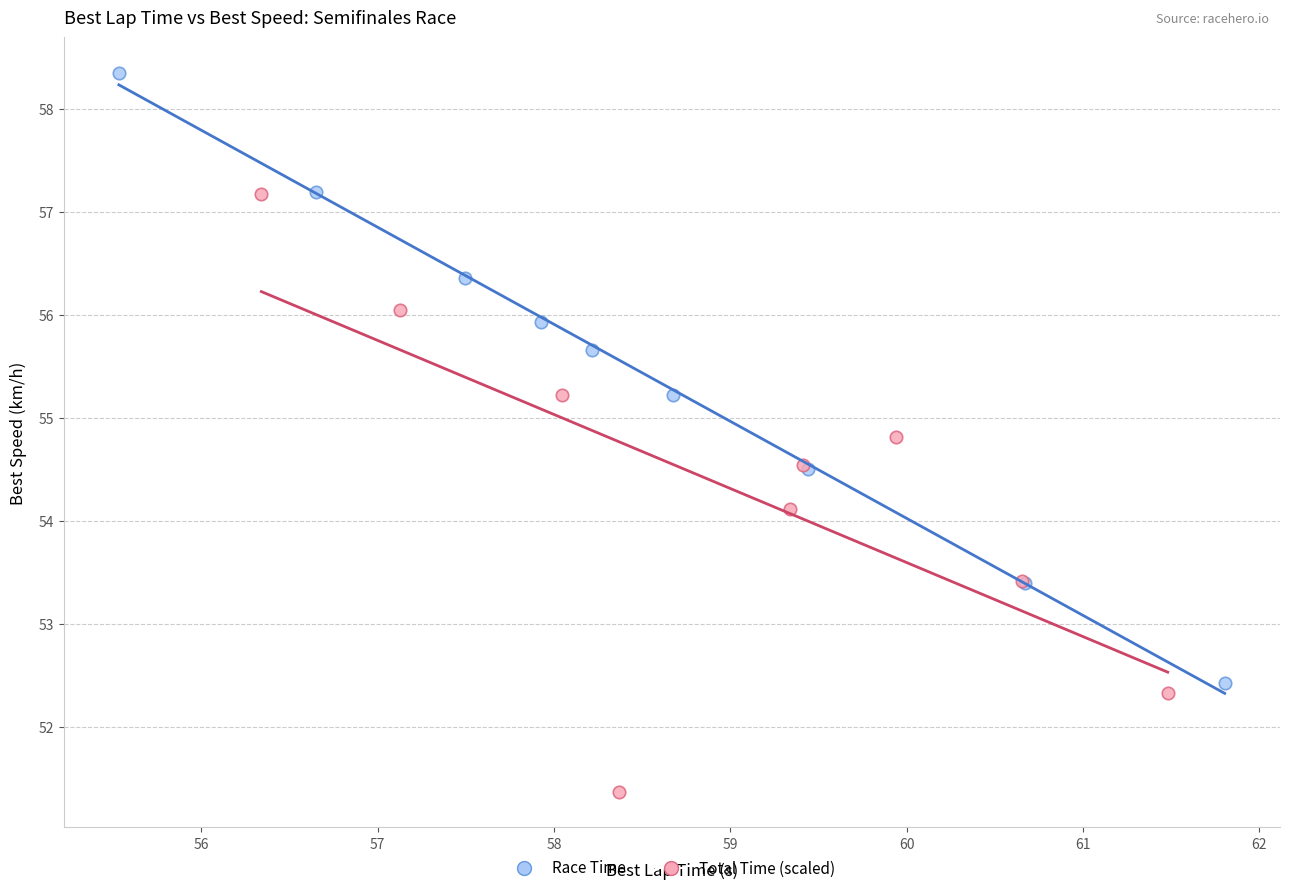

What are all the series names shown in the legend?

Race Time, Total Time (scaled)